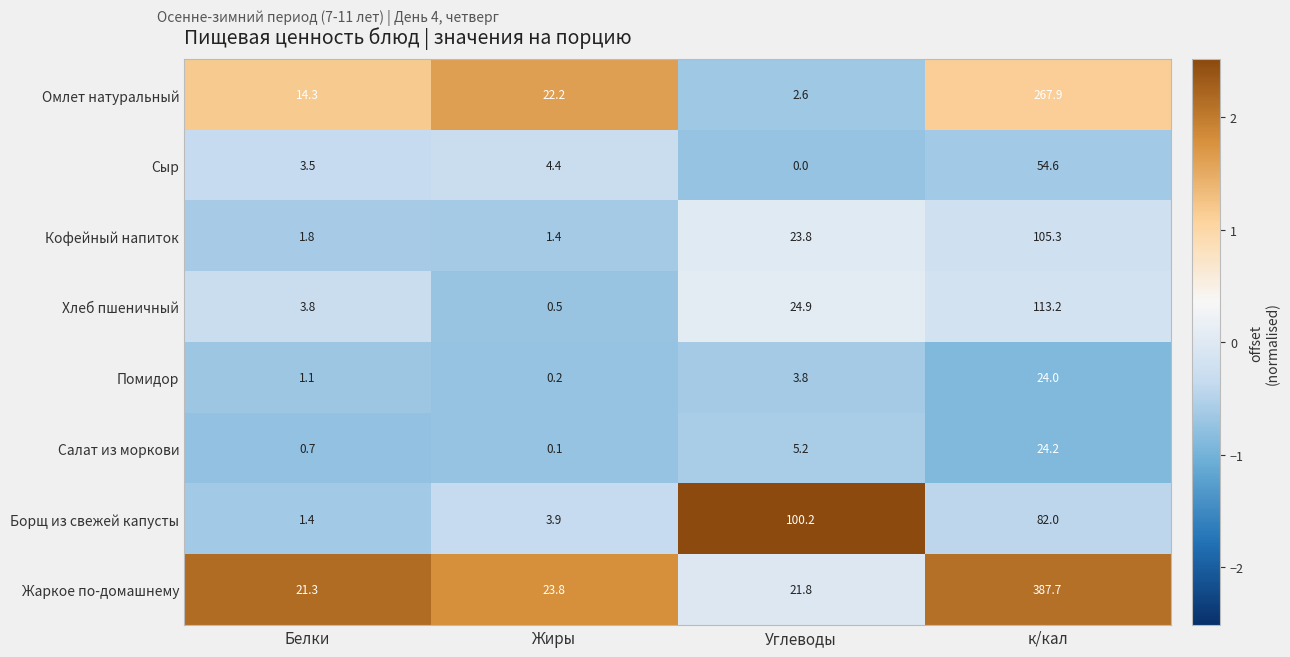

What is the spread (max minus min) of values at к/кал?

363.7